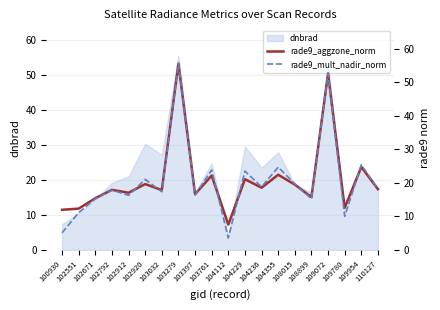

What is the value of the rade9_mult_nadir_norm point at the 7th from the left?

17.3